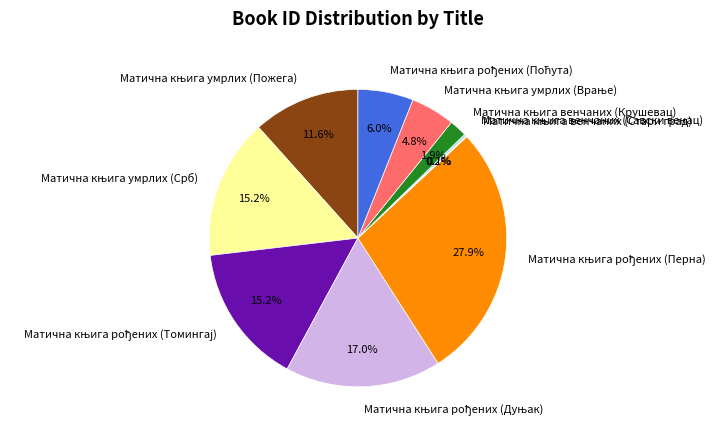

Is there any slice that represents more than half of the pie?

No